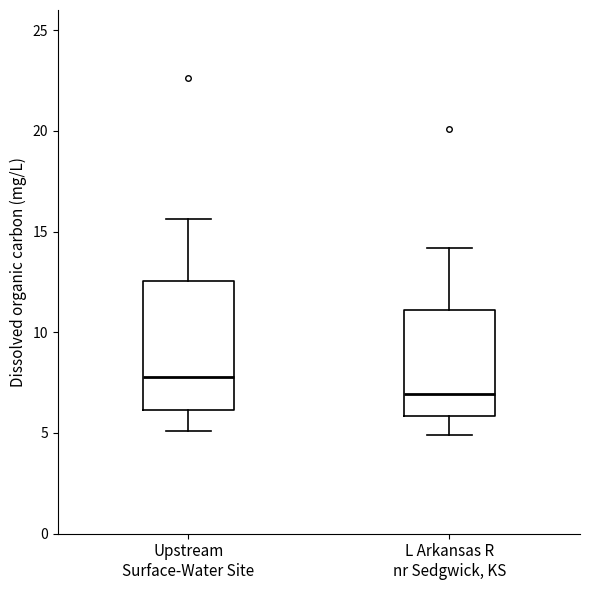

Reading left to right, read every box against the y-axis: the position of its median line, the range the box covers, and the ends of its whiskers. The values are not printed on the chart, so give them approximately, as read against the axis.

Upstream Surface-Water Site: median 8.0, box 6.0 to 12.5, whiskers 5.0 to 15.5
L Arkansas R nr Sedgwick, KS: median 7.0, box 6.0 to 11.0, whiskers 5.0 to 14.0